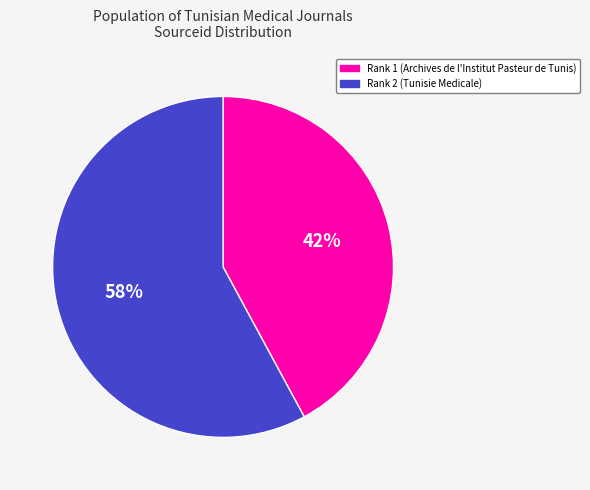

Does Rank 2 (Tunisie Medicale) account for over 50% of the chart?

Yes